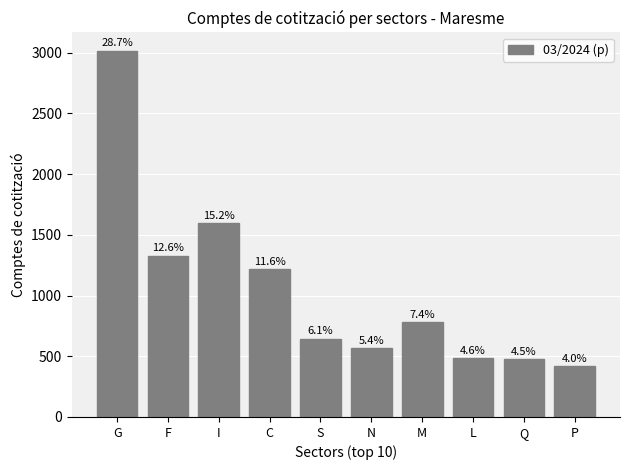

How many bars are there in total?

10